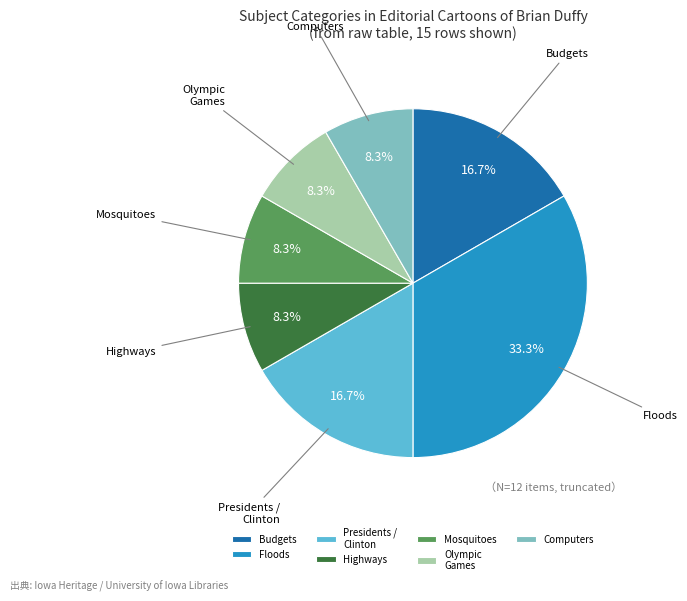

Which slice is the largest?

Floods